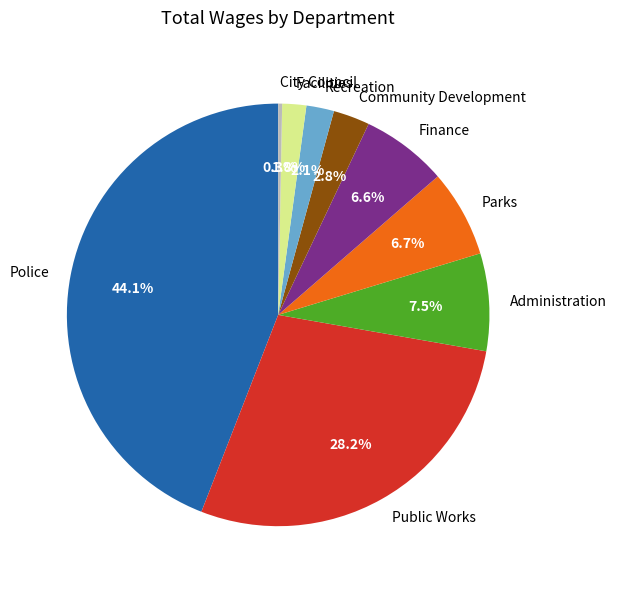

Is there any slice that represents more than half of the pie?

No